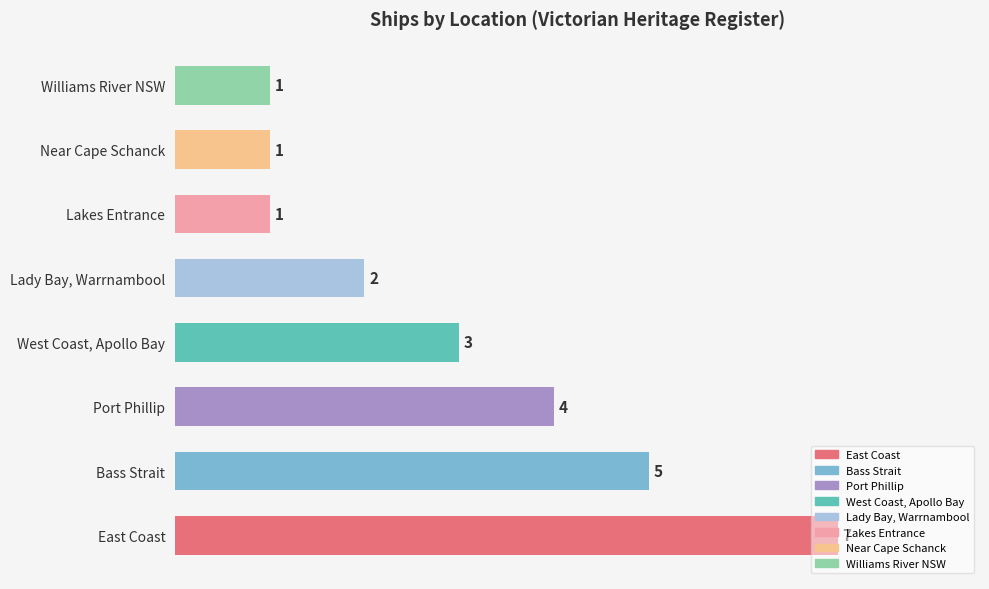

Between Bass Strait and Williams River NSW, which is larger?

Bass Strait